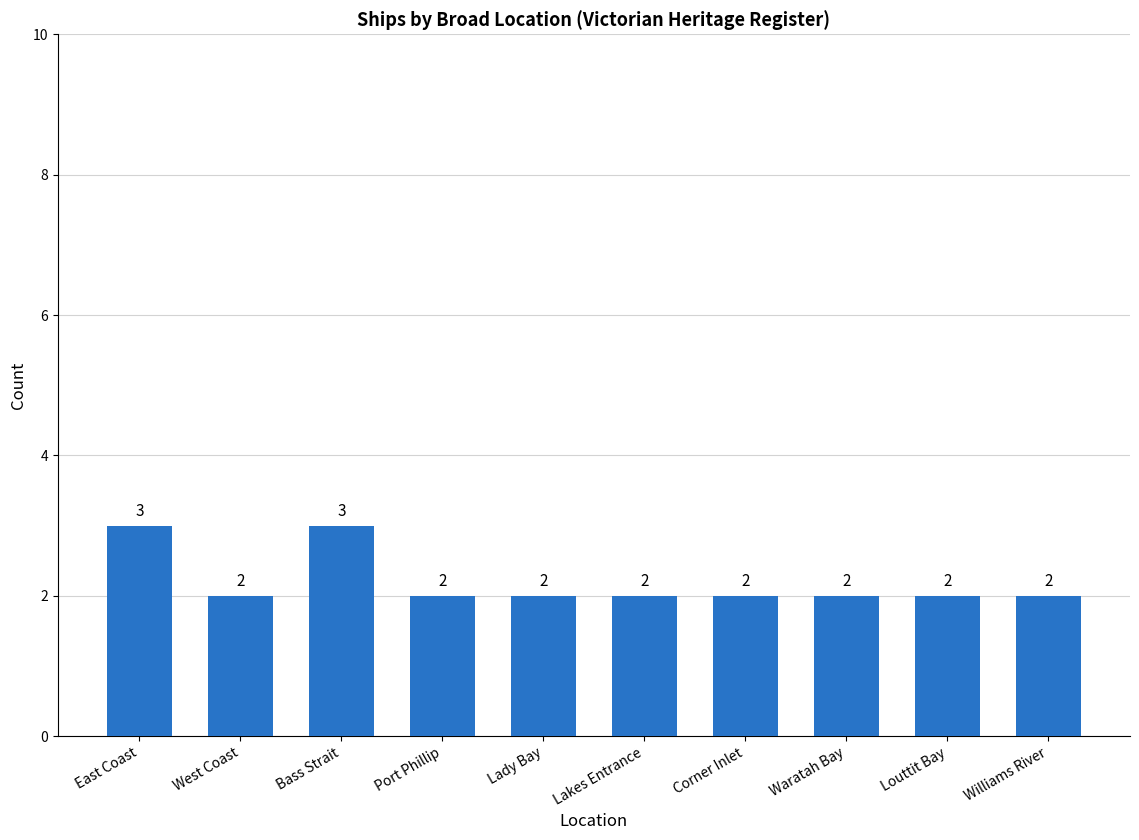

The value at Bass Strait is 3. True or false?

True